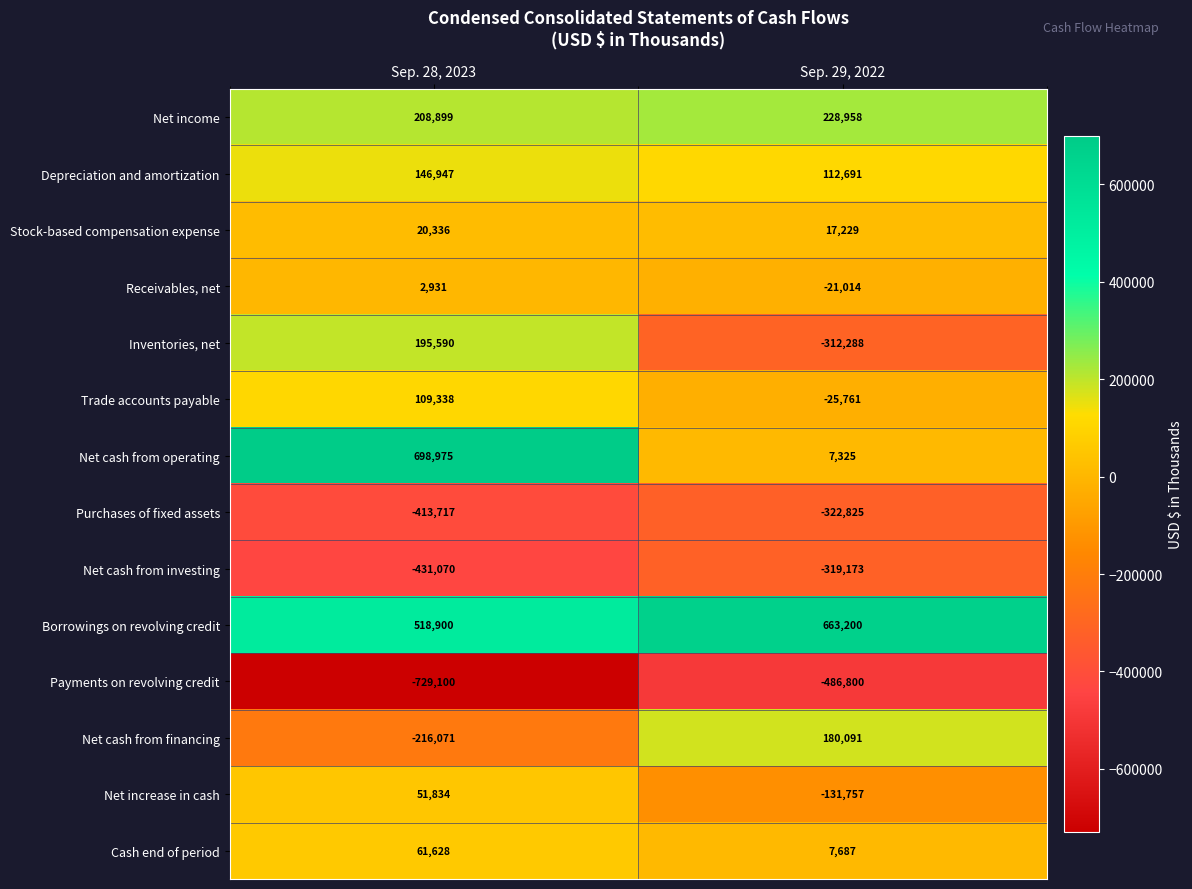

Reading left to right, extract all data points from this chart.

Net income: Sep. 28, 2023=208899	Sep. 29, 2022=228958
Depreciation and amortization: Sep. 28, 2023=146947	Sep. 29, 2022=112691
Stock-based compensation expense: Sep. 28, 2023=20336	Sep. 29, 2022=17229
Receivables, net: Sep. 28, 2023=2931	Sep. 29, 2022=-21014
Inventories, net: Sep. 28, 2023=195590	Sep. 29, 2022=-312288
Trade accounts payable: Sep. 28, 2023=109338	Sep. 29, 2022=-25761
Net cash from operating: Sep. 28, 2023=698975	Sep. 29, 2022=7325
Purchases of fixed assets: Sep. 28, 2023=-413717	Sep. 29, 2022=-322825
Net cash from investing: Sep. 28, 2023=-431070	Sep. 29, 2022=-319173
Borrowings on revolving credit: Sep. 28, 2023=518900	Sep. 29, 2022=663200
Payments on revolving credit: Sep. 28, 2023=-729100	Sep. 29, 2022=-486800
Net cash from financing: Sep. 28, 2023=-216071	Sep. 29, 2022=180091
Net increase in cash: Sep. 28, 2023=51834	Sep. 29, 2022=-131757
Cash end of period: Sep. 28, 2023=61628	Sep. 29, 2022=7687